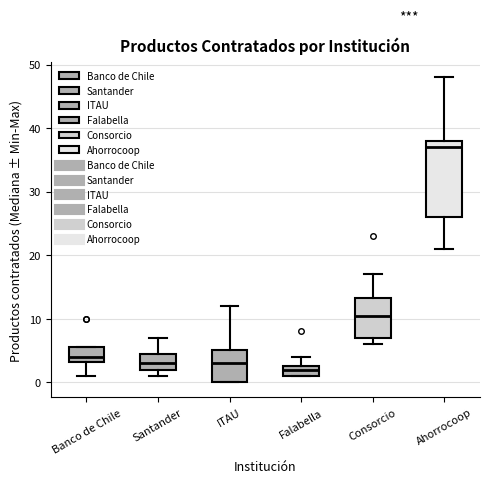

Where is the lower edge of the box for Banco de Chile on the y-axis? The values are not printed on the chart, so give them approximately, as read against the axis.

3